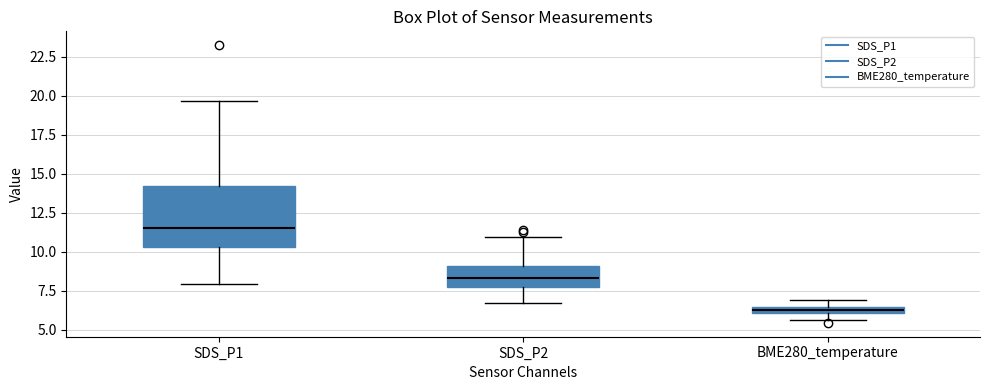

Which box has the lowest median line?

BME280_temperature